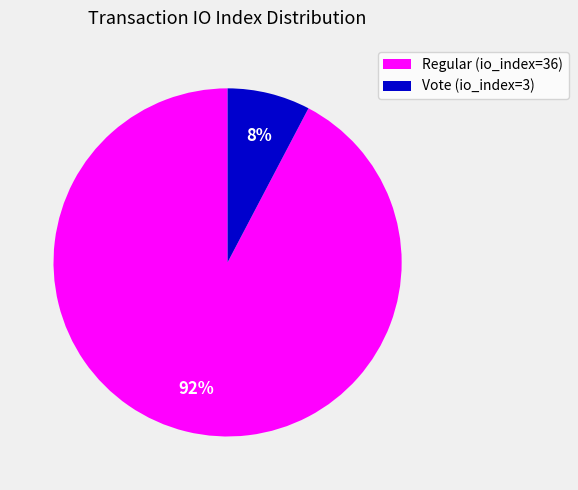

Combined, do Vote (io_index=3) and Regular (io_index=36) account for over 50%?

Yes